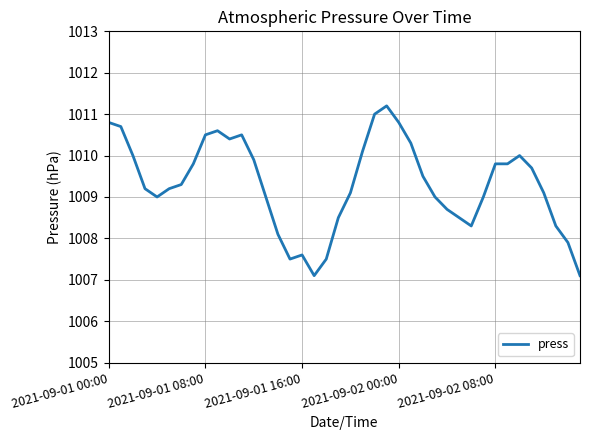

What is the difference between the maximum and minimum values?

4.1